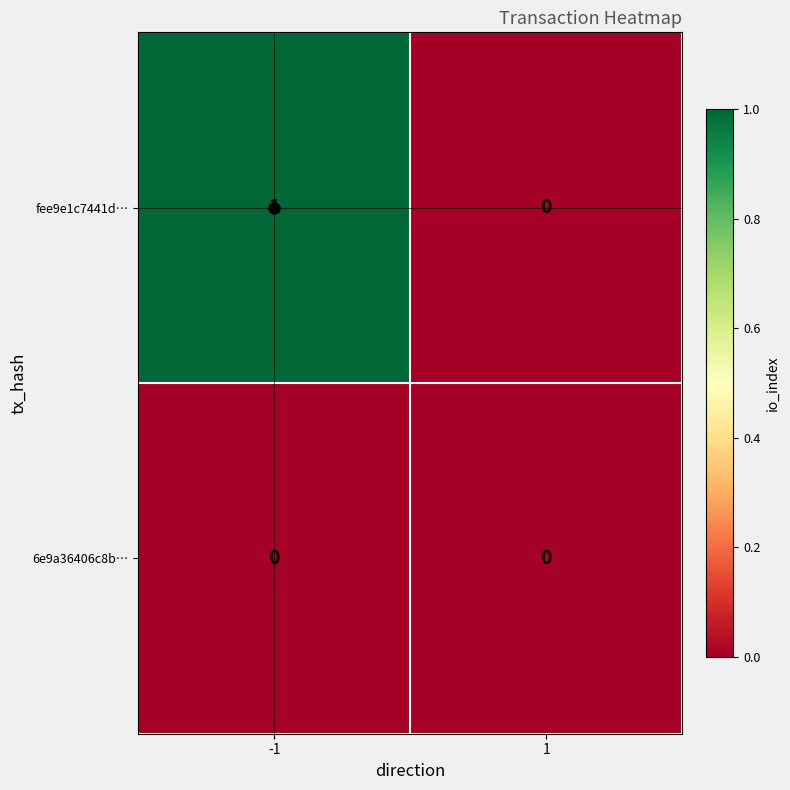

List the series in order of their peak value, highest first.

fee9e1c7441d…, 6e9a36406c8b…